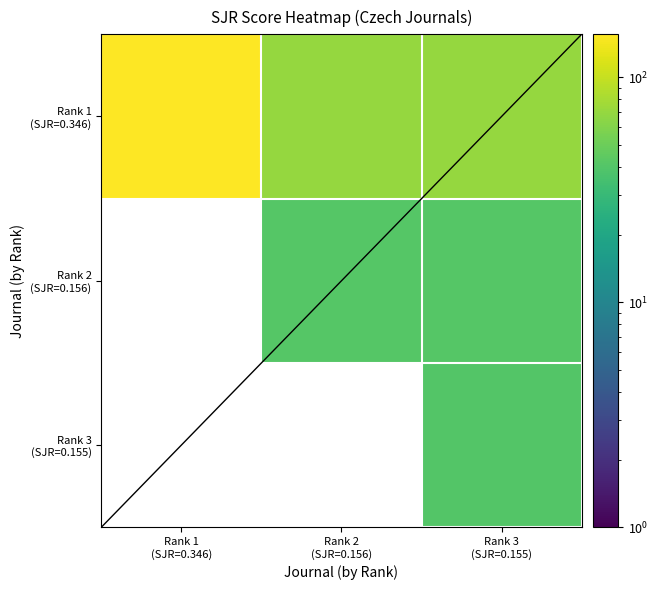

True or false: Rank 1 (SJR=0.346) has a value of 74.3 at Rank 1 (SJR=0.346).

False